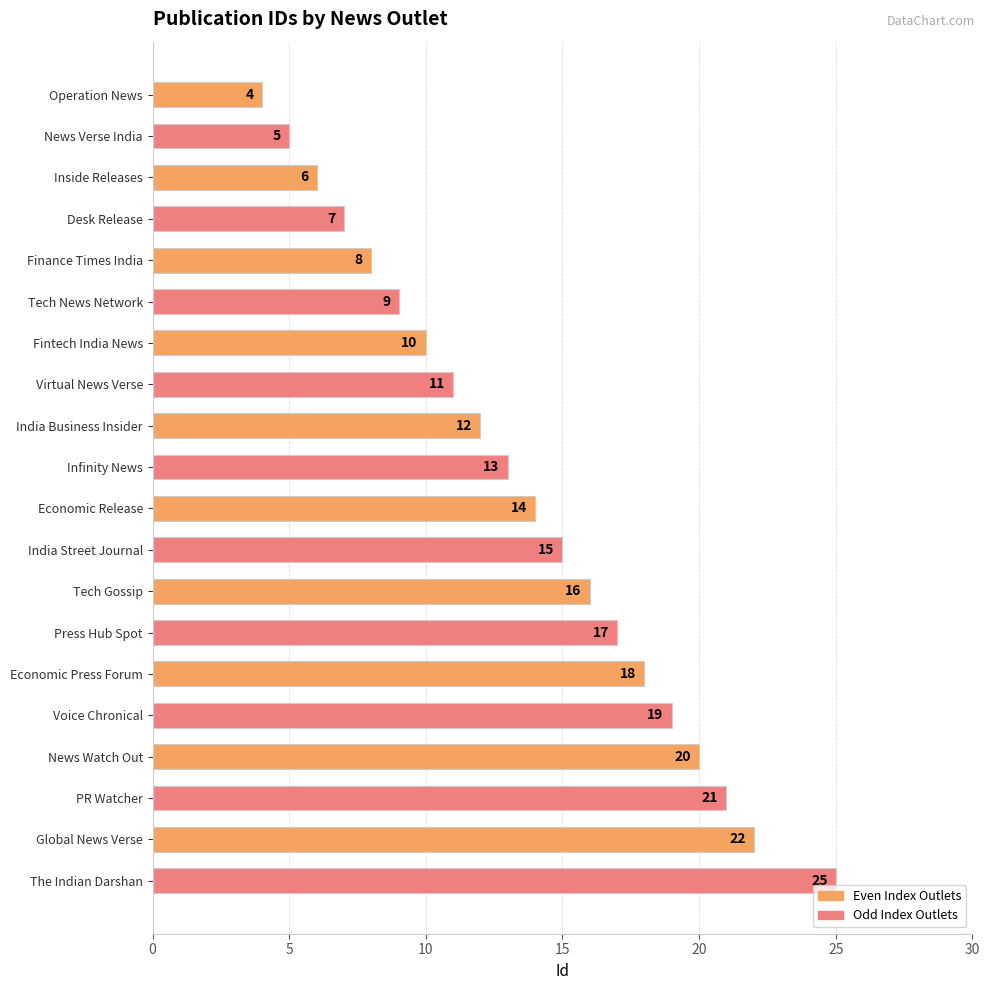

At which label is the value closest to 14?

Economic Release